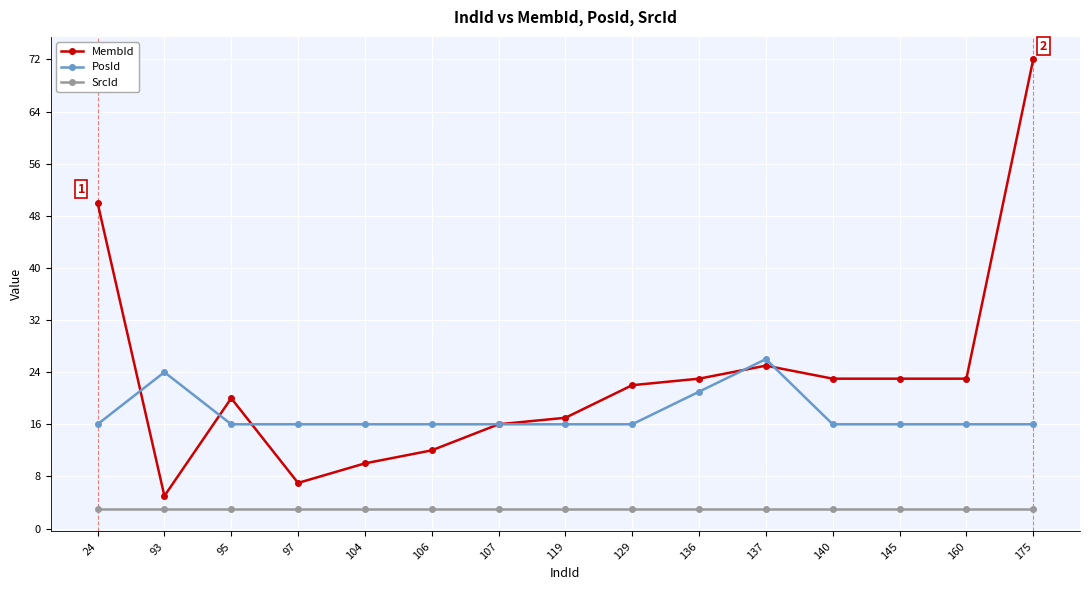

True or false: PosId has a value of 22 at 104.

False